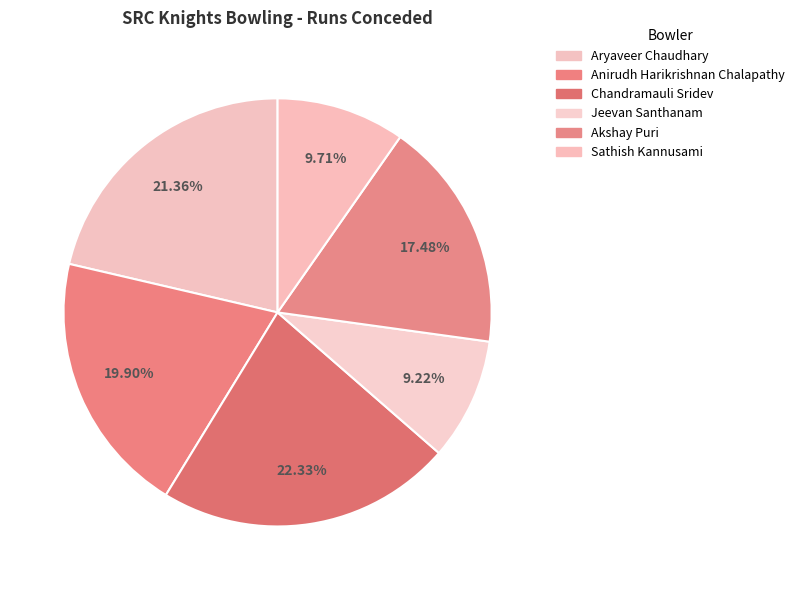

Is there any slice that represents more than half of the pie?

No